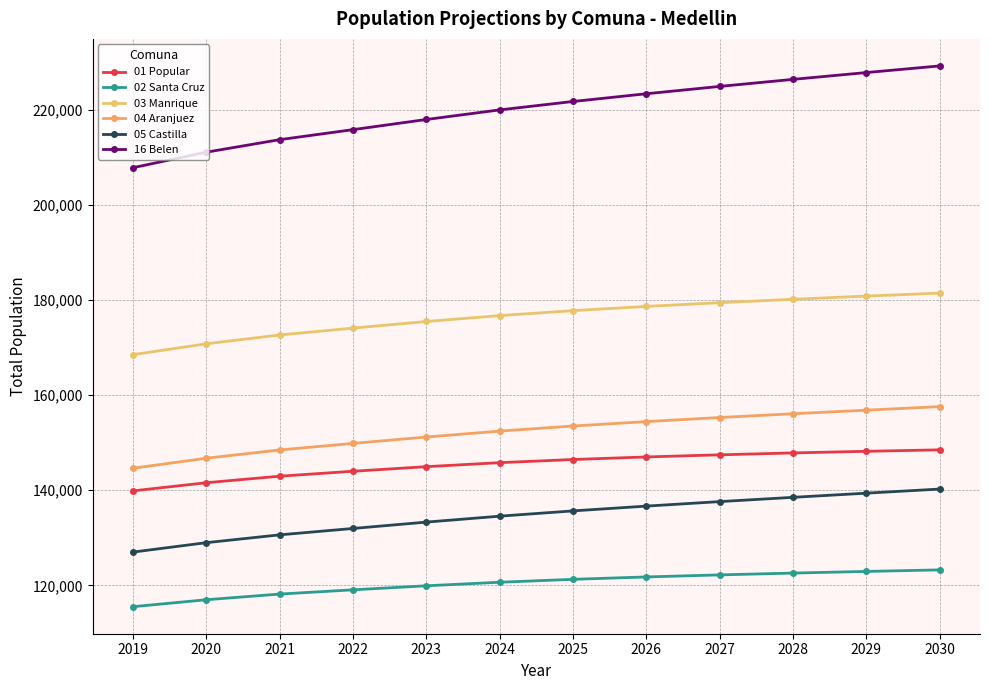

What is the value of the 01 Popular point at the 1st from the left?

139875